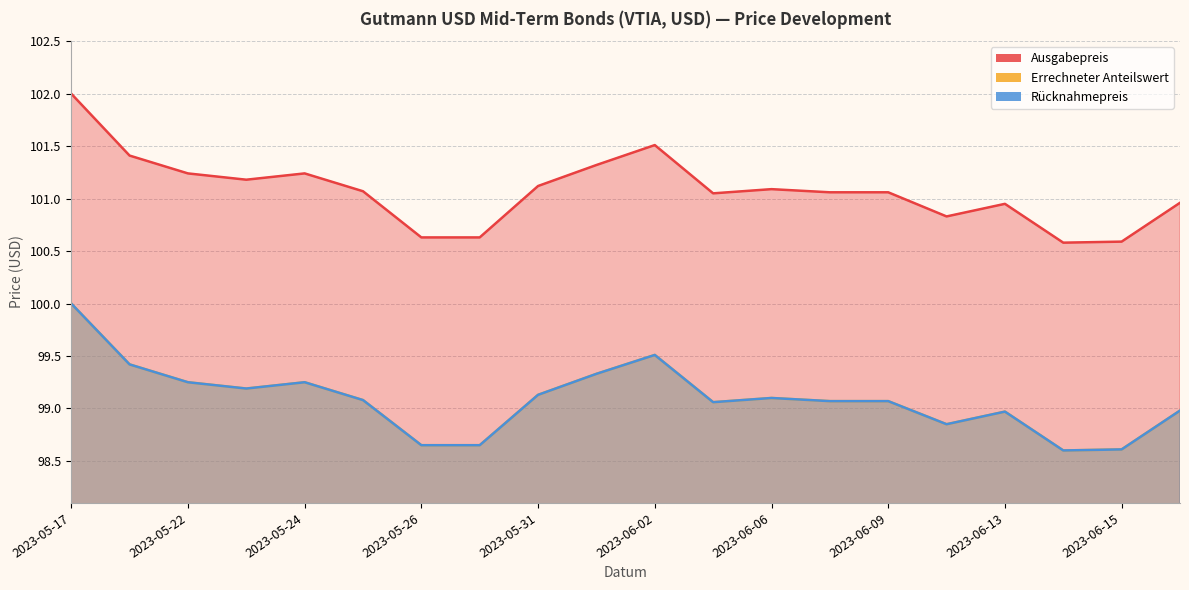

The value of Rücknahmepreis at 2023-05-30 is 98.7. True or false?

True